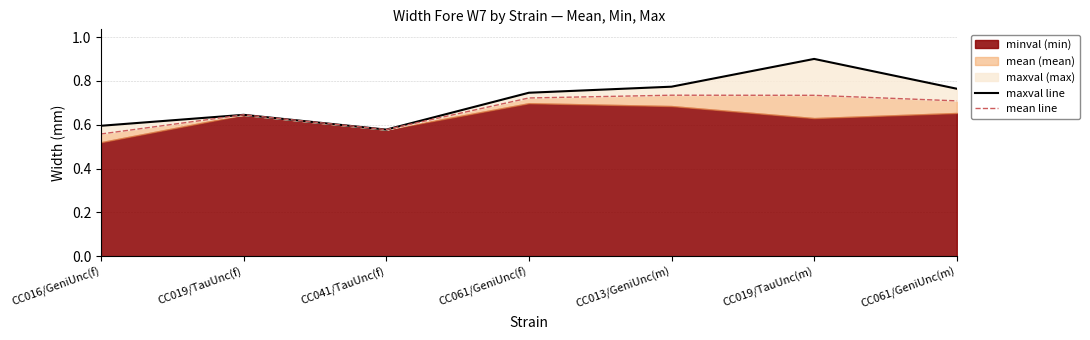

What is the value of the maxval line point at the 4th from the left?

0.7